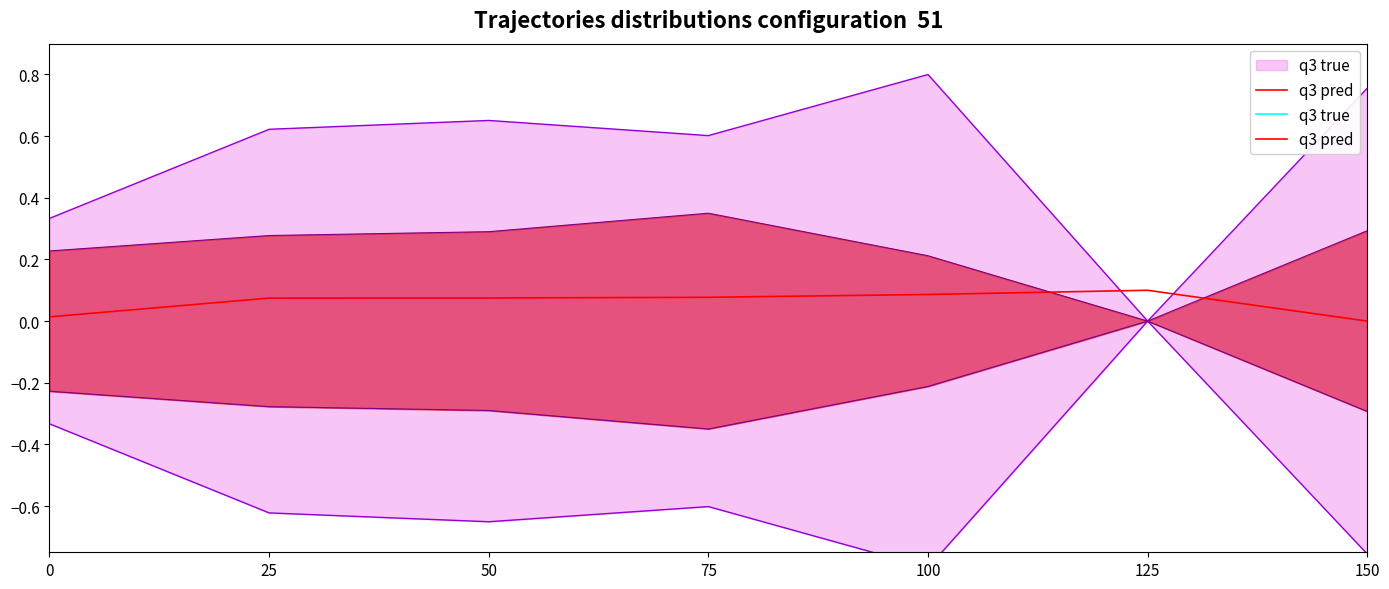

Reading left to right, what are all the values shown in this chart?

0=0.0	25=0.1	50=0.1	75=0.1	100=0.1	125=0.1	150=0.0